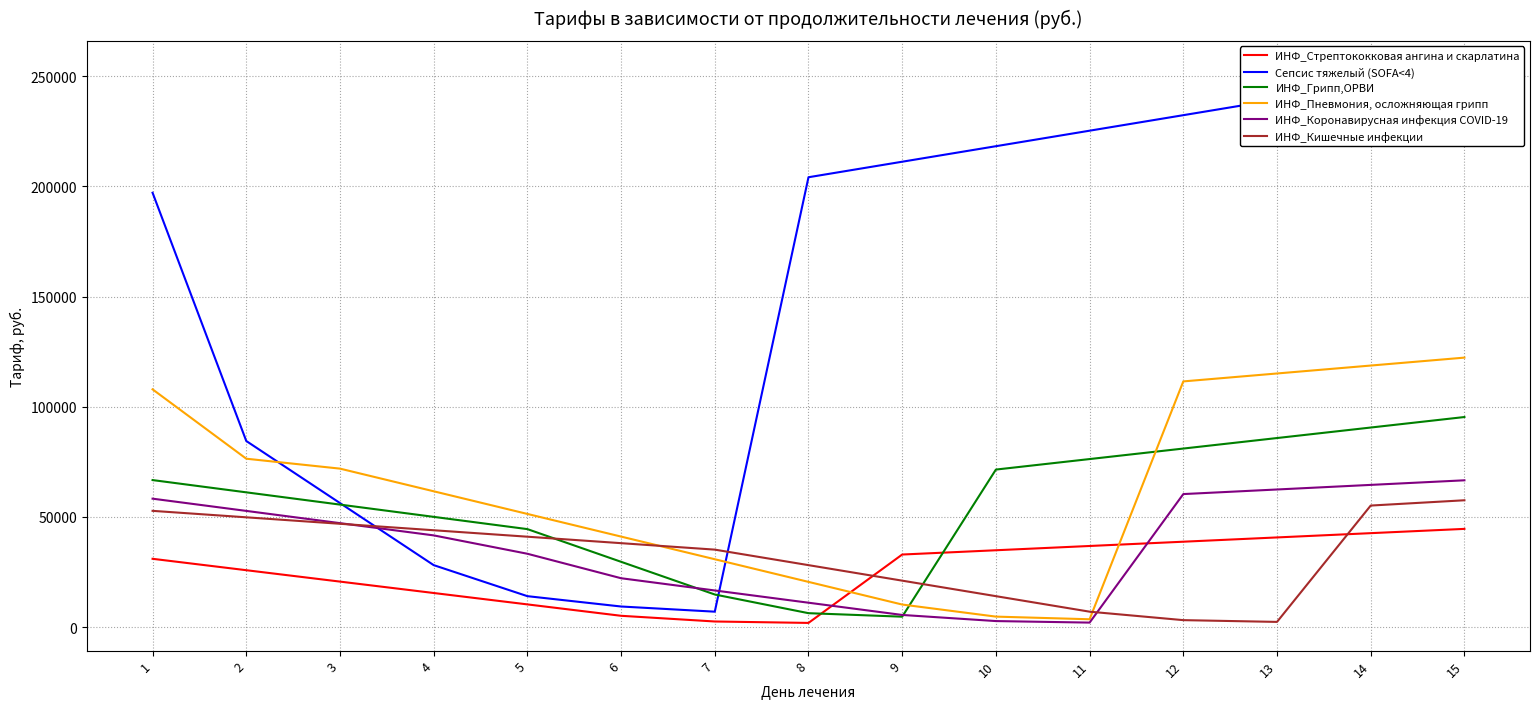

At how many categories does at least one series exceed 150923?

9